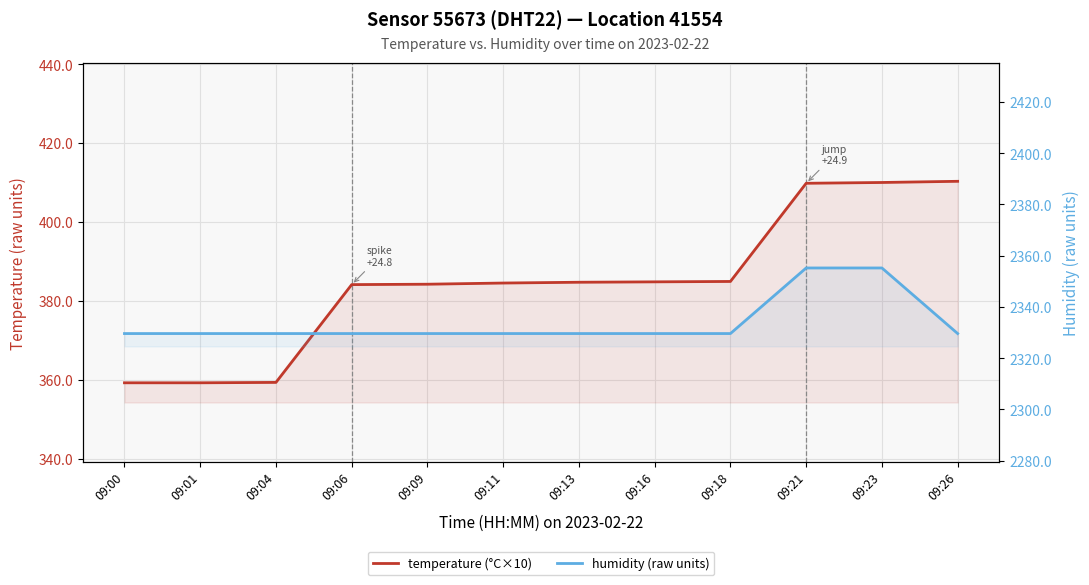

Rank the series at 09:11 from lowest to highest value.

temperature (°C×10), humidity (raw units)